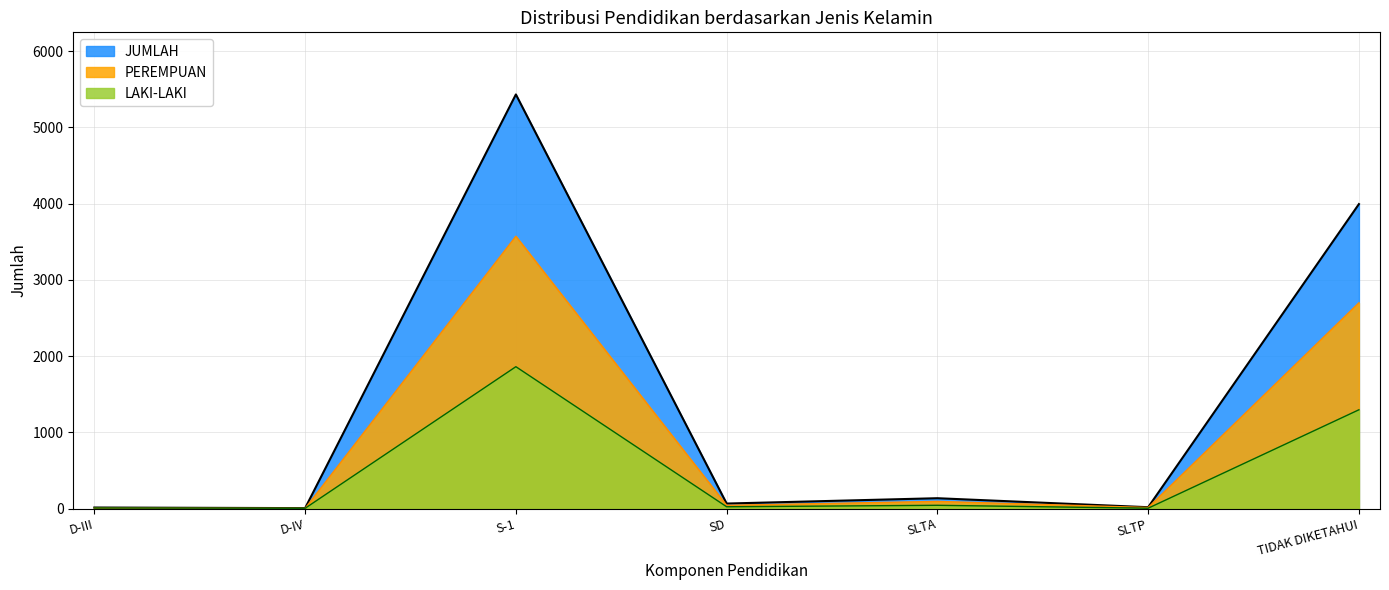

What is the label of the 1st point from the left?

D-III